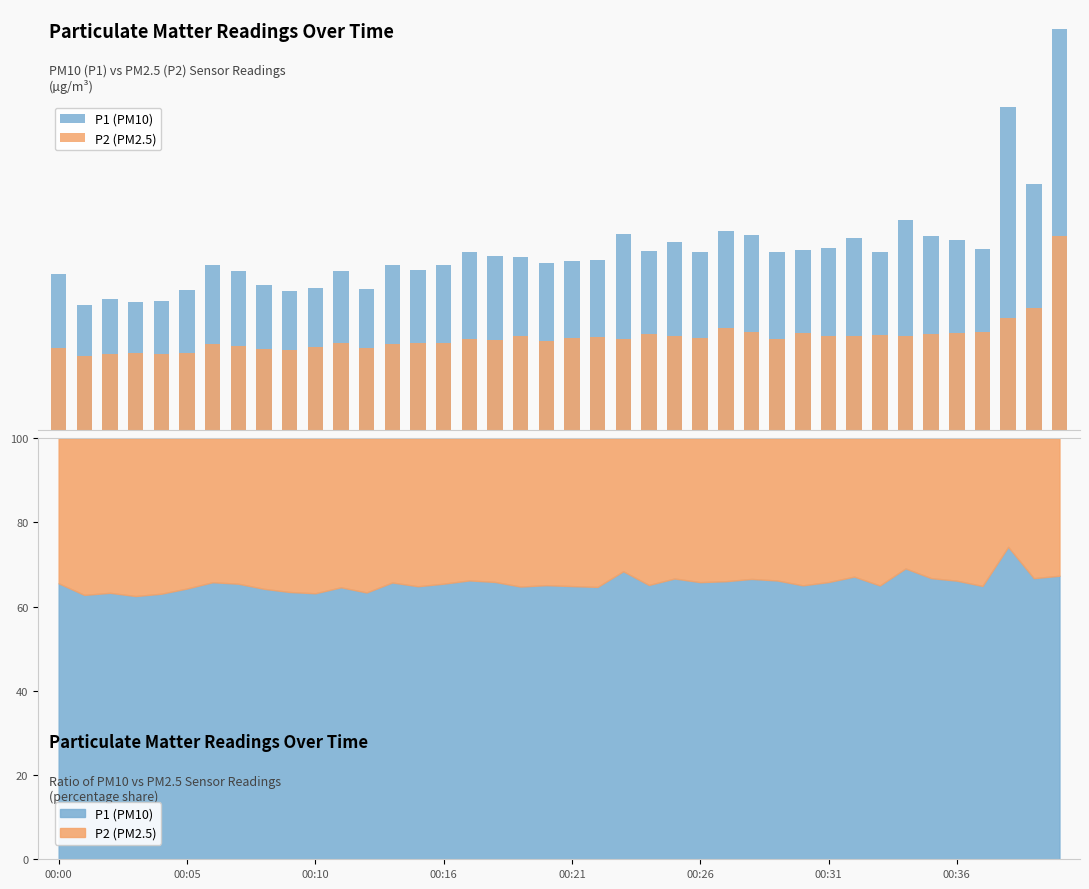

What is the average value of the P2 (PM2.5) series?

27.3